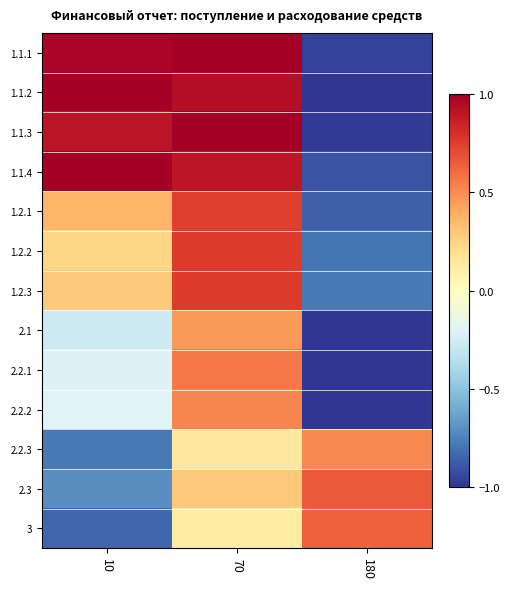

Which label corresponds to the largest value in the chart?

70